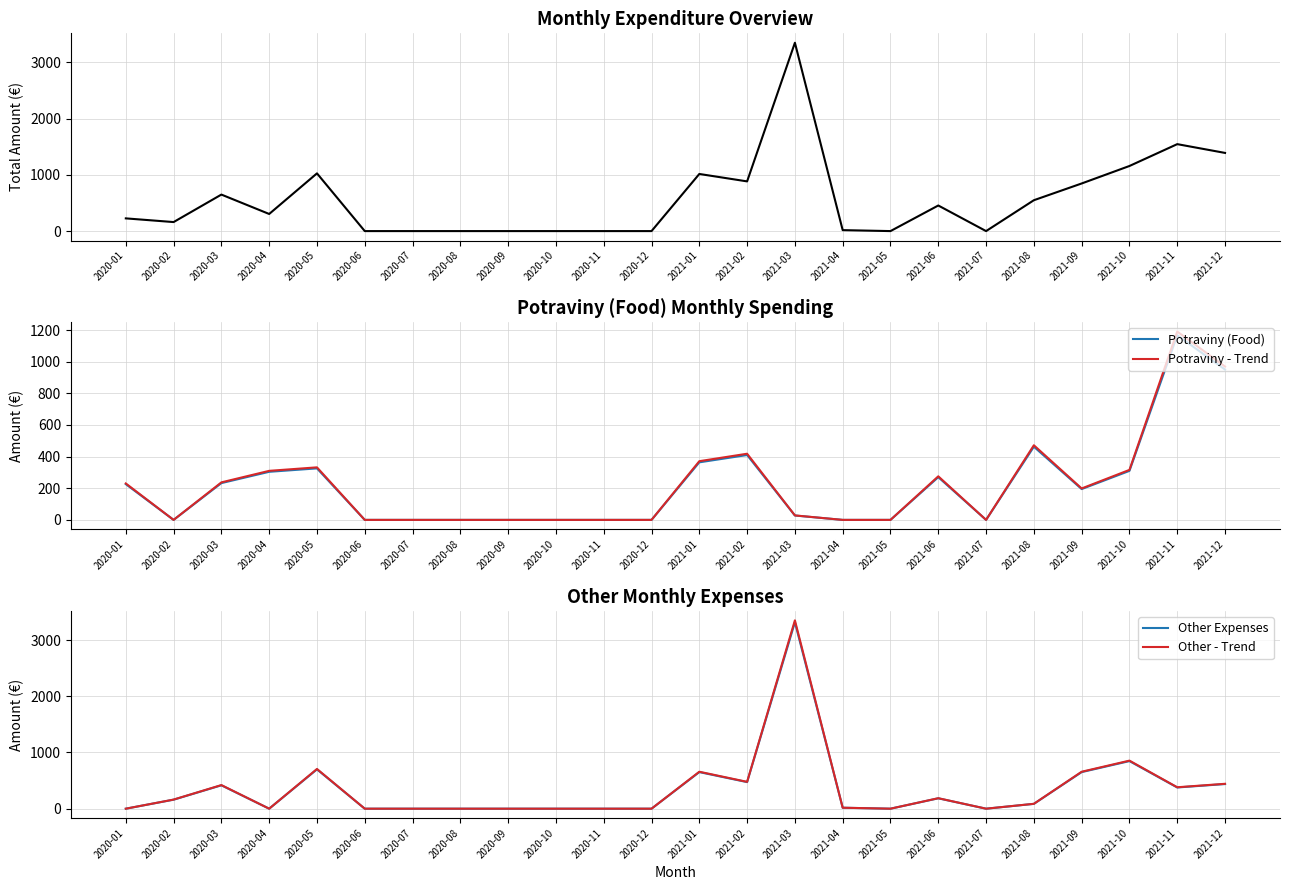

True or false: Other Expenses has a value of 184.7 at 2021-06.

True